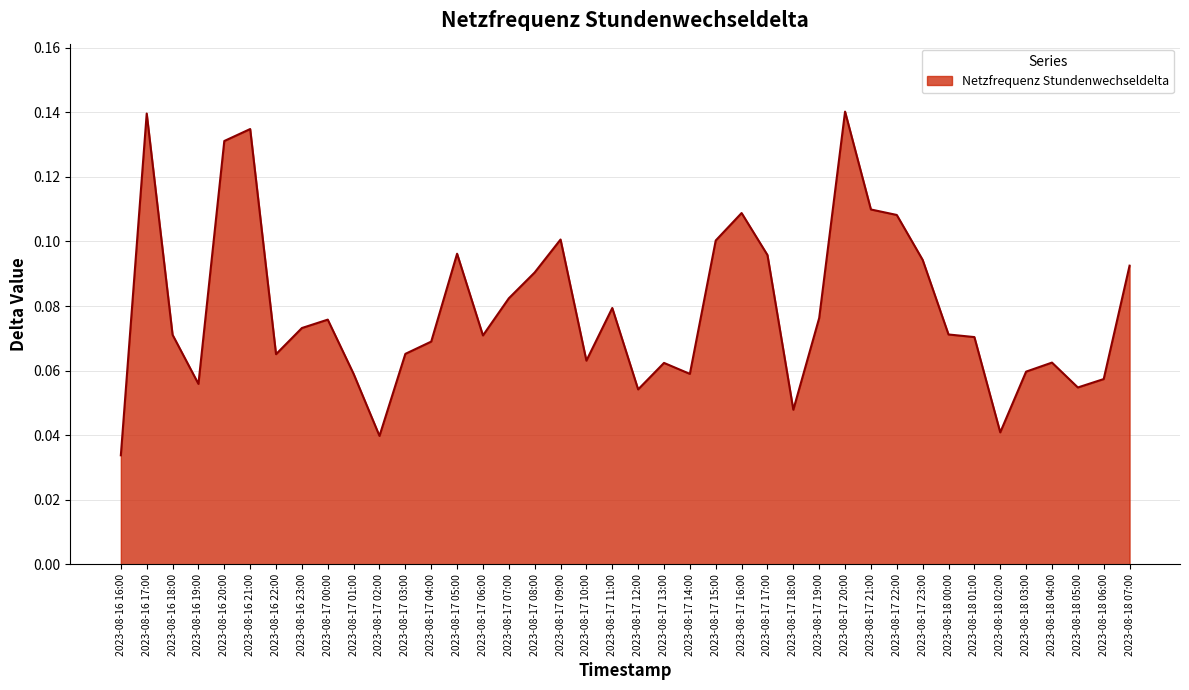

Does the chart have visible grid lines?

Yes